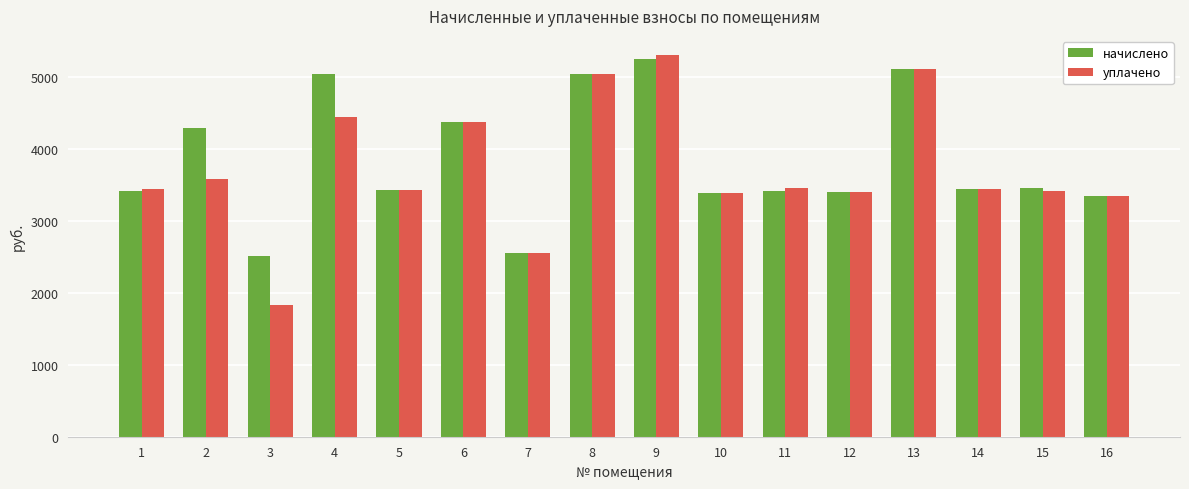

What are all the series names shown in the legend?

начислено, уплачено